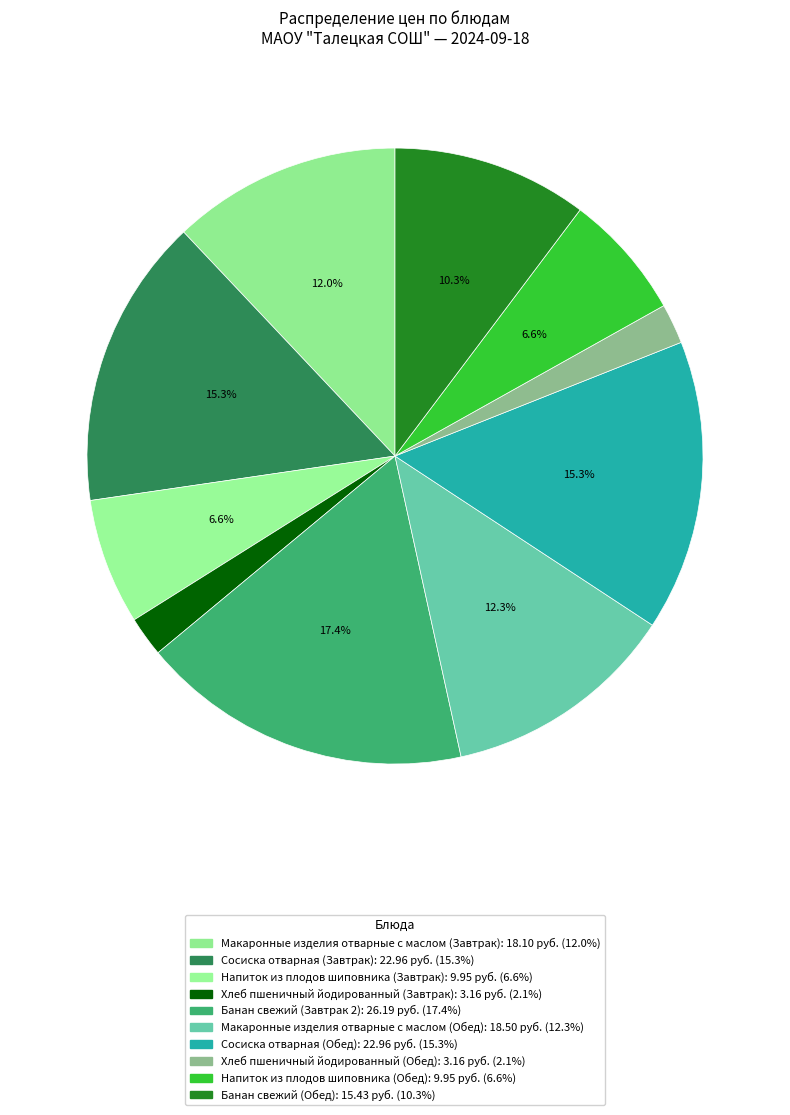

Is it true that Сосиска отварная (Обед) is 30% of the pie?

False